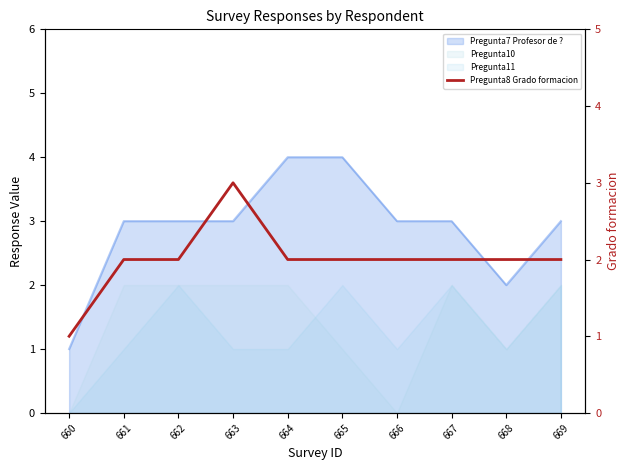

True or false: the data has more than 0 interior local peaks.

True